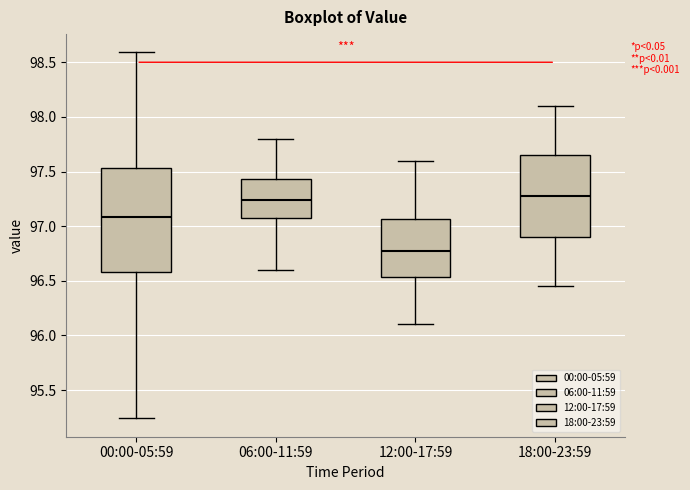

Reading left to right, transcribe this box plot: for each box, give where its median line is, the range the box spans, and where its two whiskers end, as read against the y-axis. The values are not printed on the chart, so give them approximately, as read against the axis.

00:00-05:59: median 97.10, box 96.60 to 97.55, whiskers 95.25 to 98.60
06:00-11:59: median 97.25, box 97.05 to 97.45, whiskers 96.60 to 97.80
12:00-17:59: median 96.80, box 96.55 to 97.05, whiskers 96.10 to 97.60
18:00-23:59: median 97.30, box 96.90 to 97.65, whiskers 96.45 to 98.10